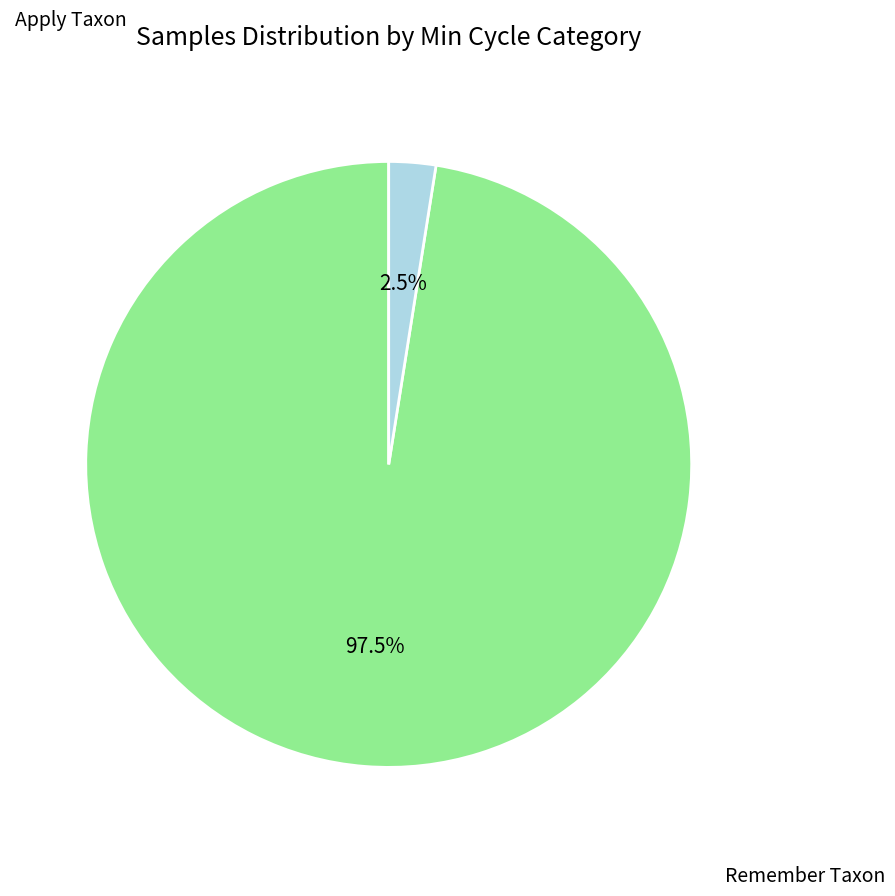

Does any single category account for the majority?

Yes